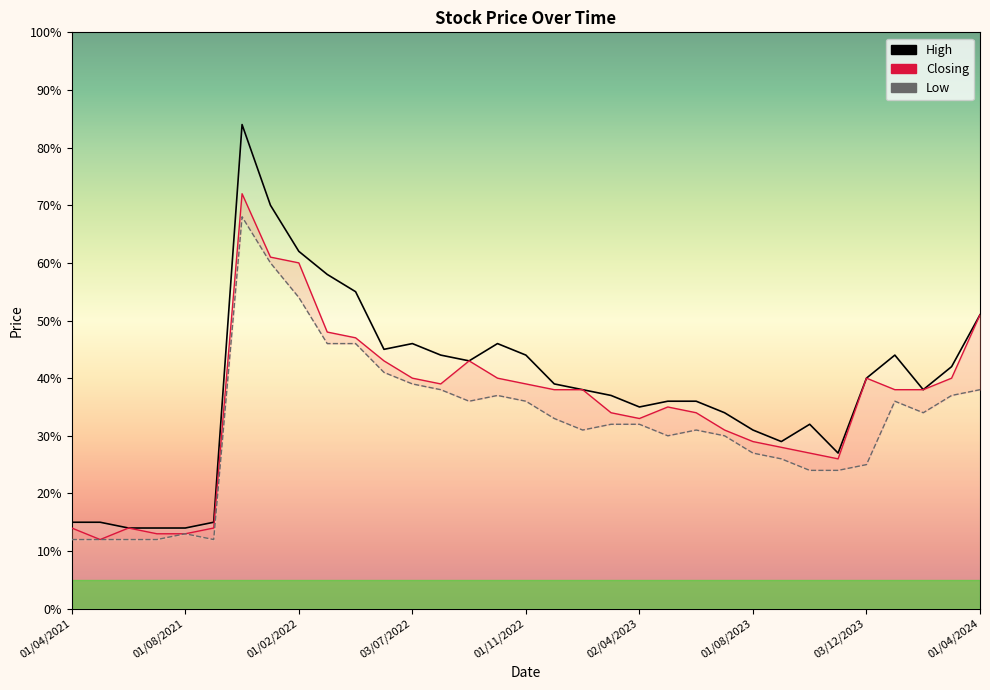

Is the value of Closing at 11 greater than the value of Low at 20?

Yes